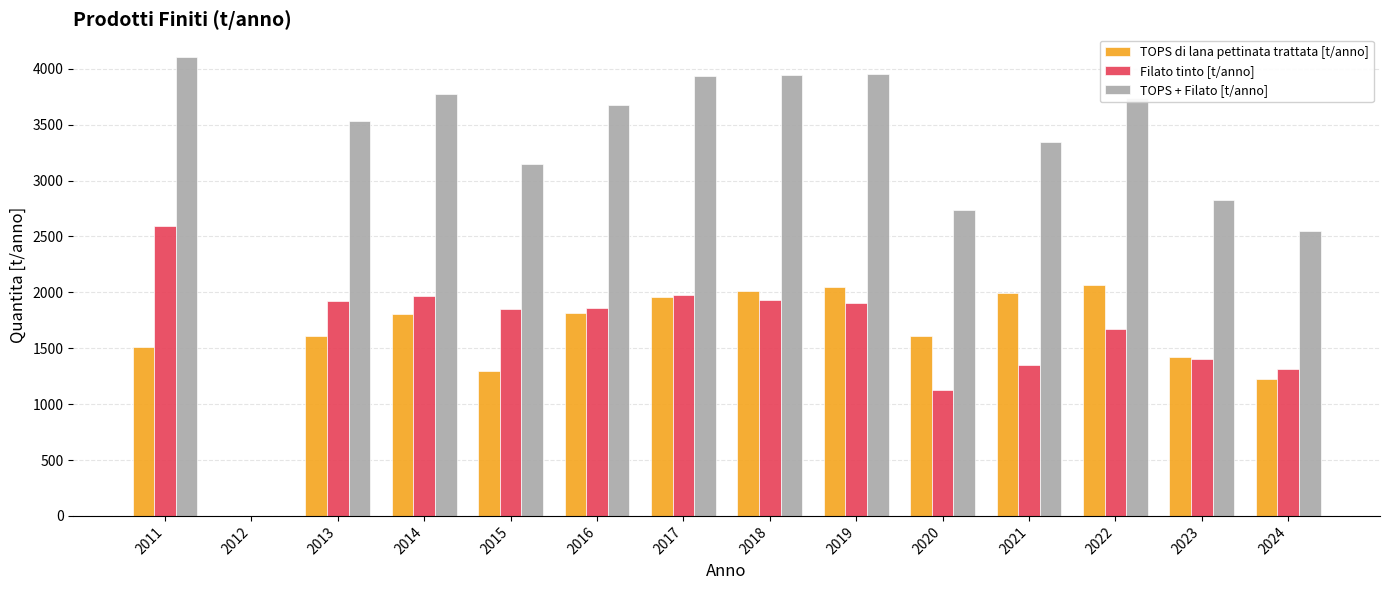

What is the maximum value for TOPS + Filato [t/anno]?

4103.1